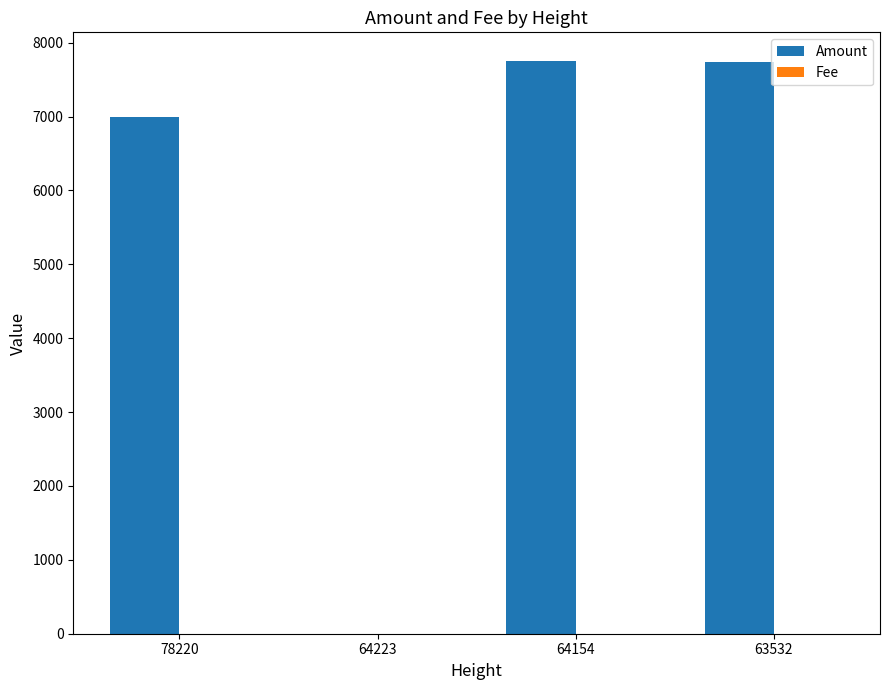

Which series changed the most between 78220 and 64154?

Amount